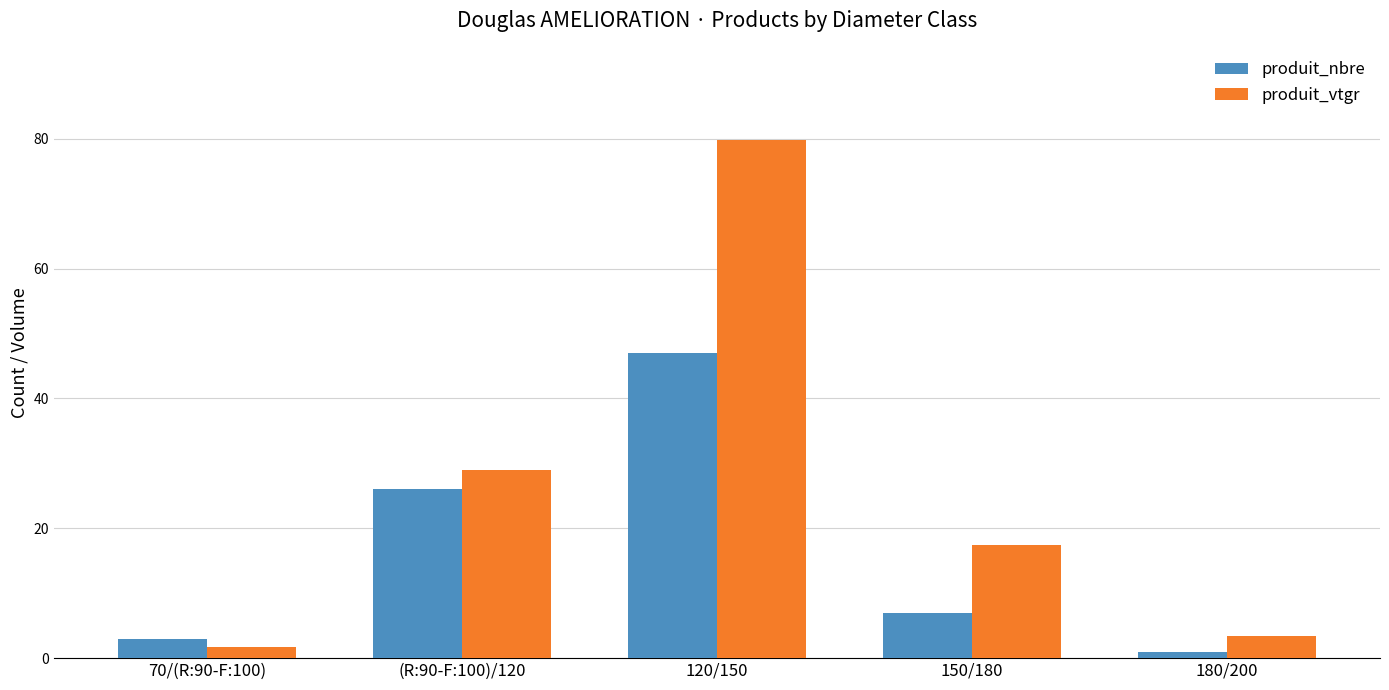

Where is produit_nbre nearest to the value 24?

(R:90-F:100)/120